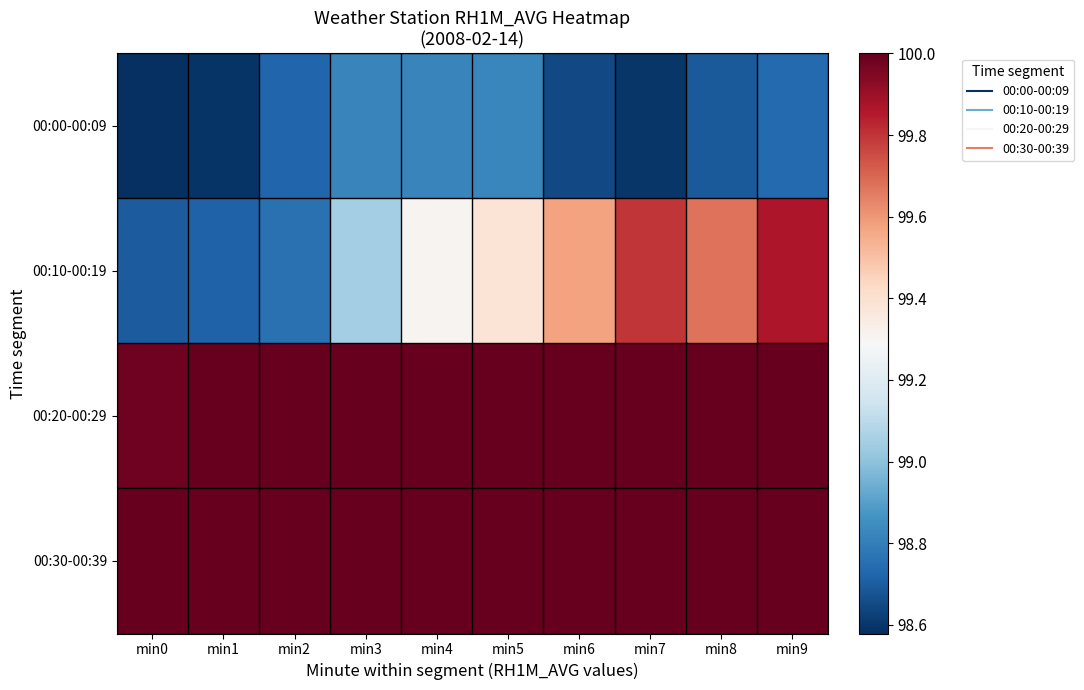

What is the minimum value shown in the chart?

98.6